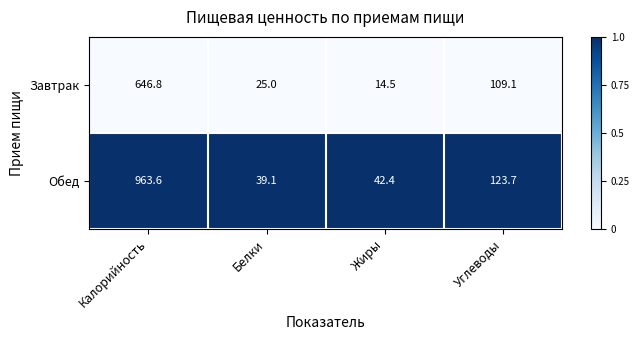

List the series in order of their peak value, lowest first.

Завтрак, Обед